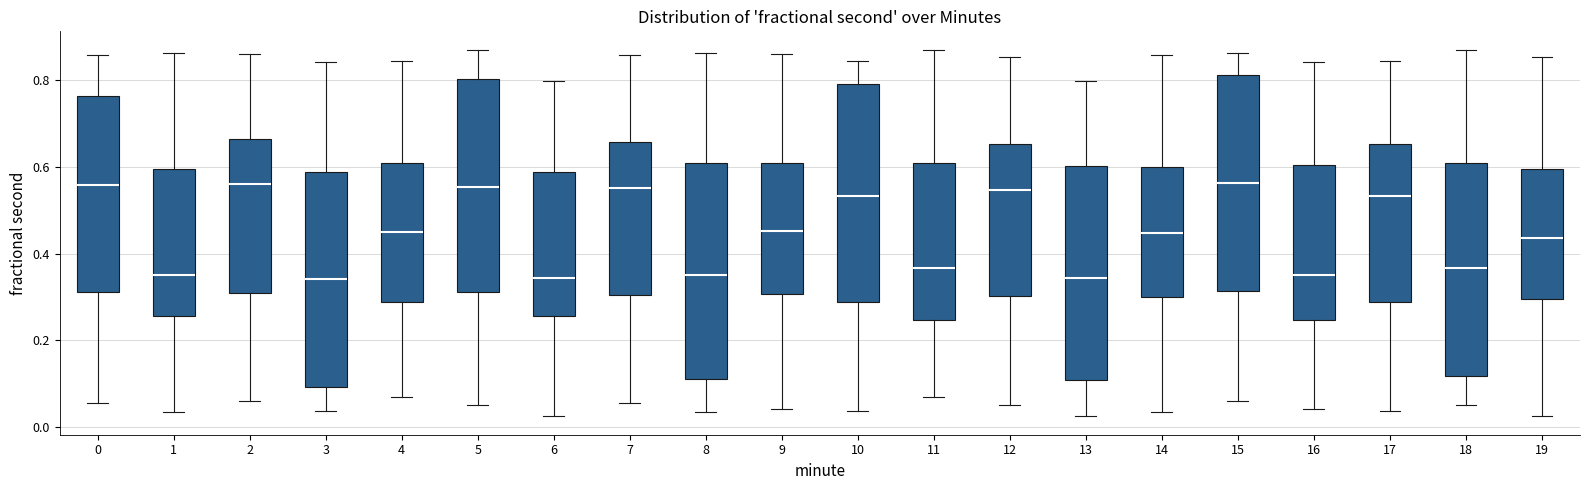

Where is the upper edge of the box at x = 9 on the y-axis? The values are not printed on the chart, so give them approximately, as read against the axis.

0.62